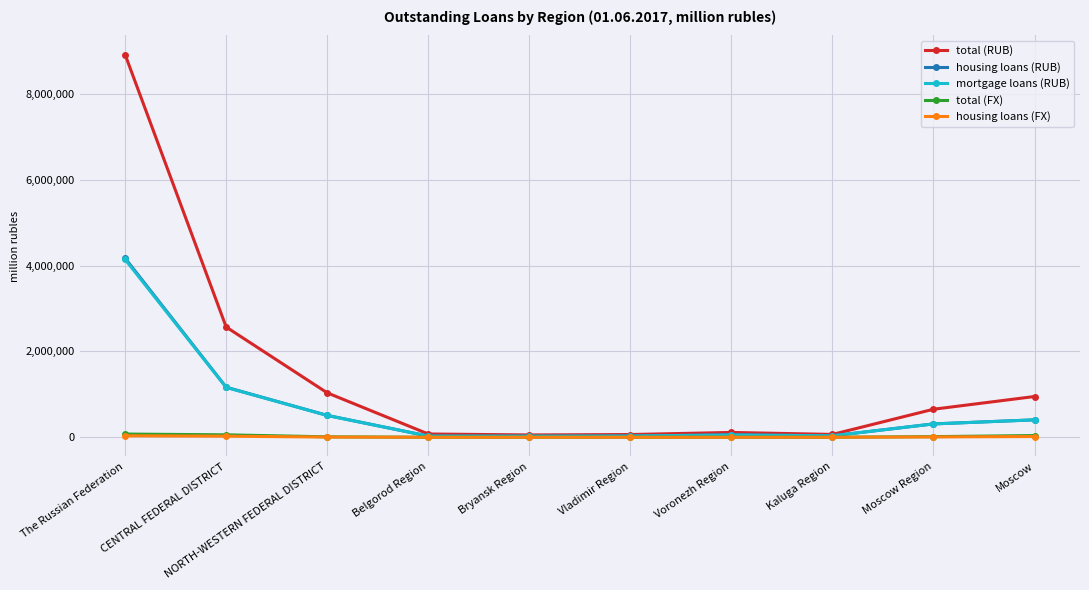

Where does the housing loans (RUB) series first go above 311144?

The Russian Federation